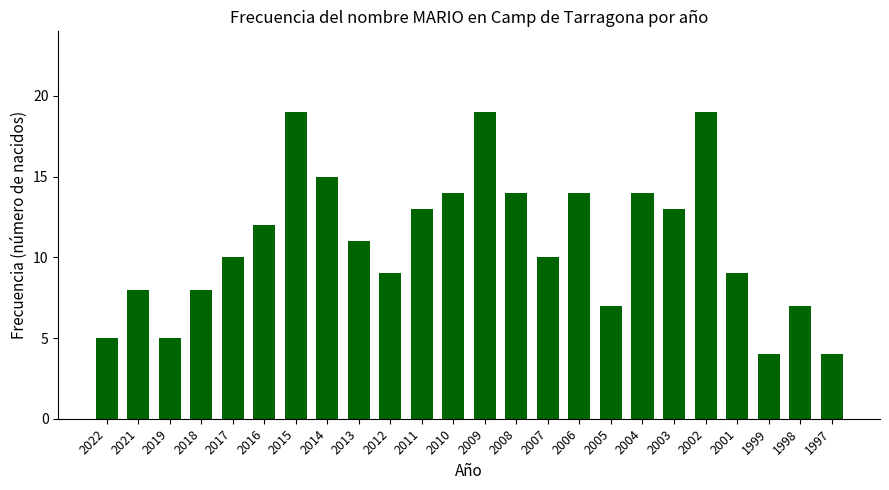

What is the average value?

11